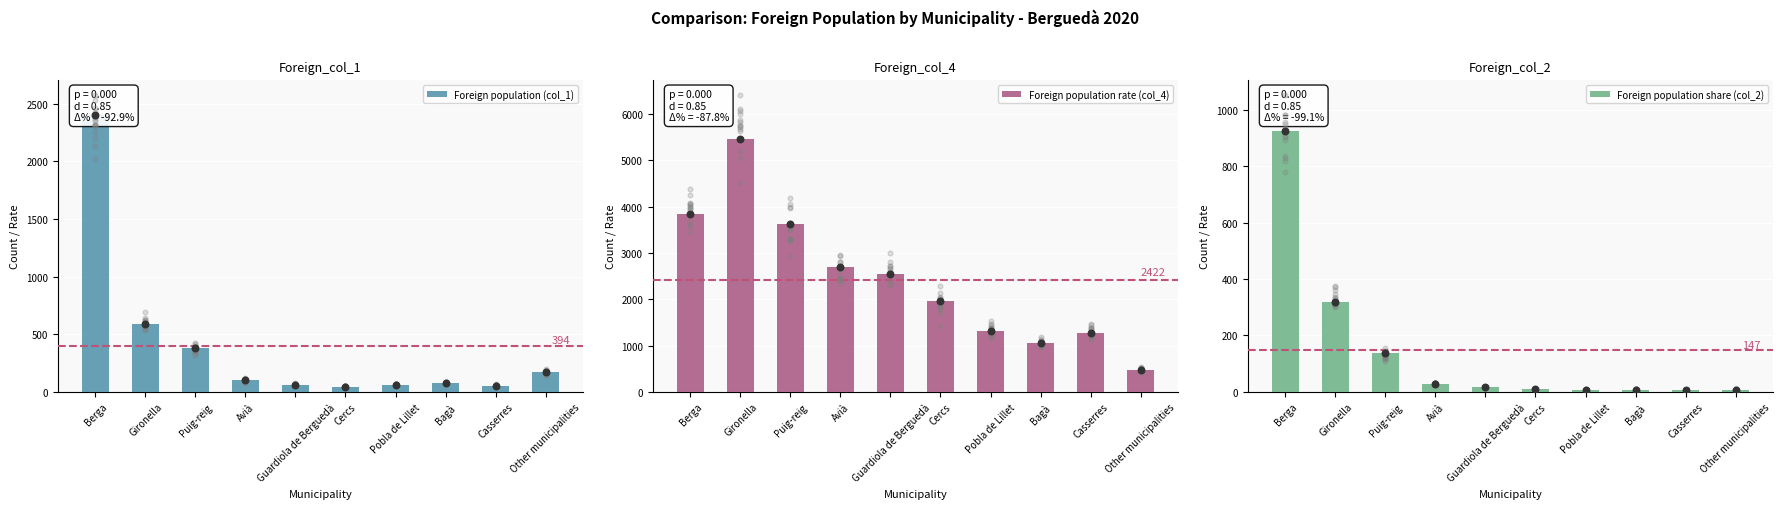

What is the total value across all series at Avià?

2824